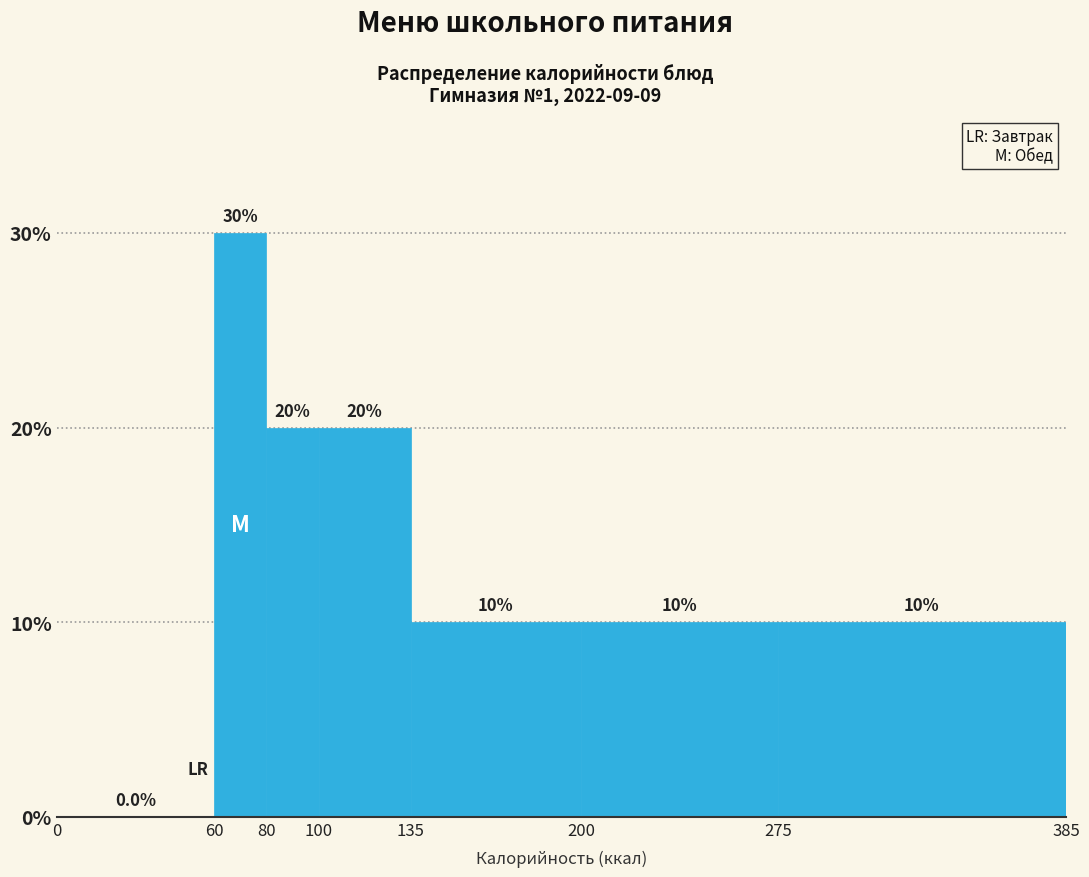

Reading left to right, list every bar in this chart as the range it spans on the x-axis followed by its height.

0 to 60: 0.0
60 to 80: 30.0
80 to 100: 20.0
100 to 135: 20.0
135 to 200: 10.0
200 to 275: 10.0
275 to 385: 10.0